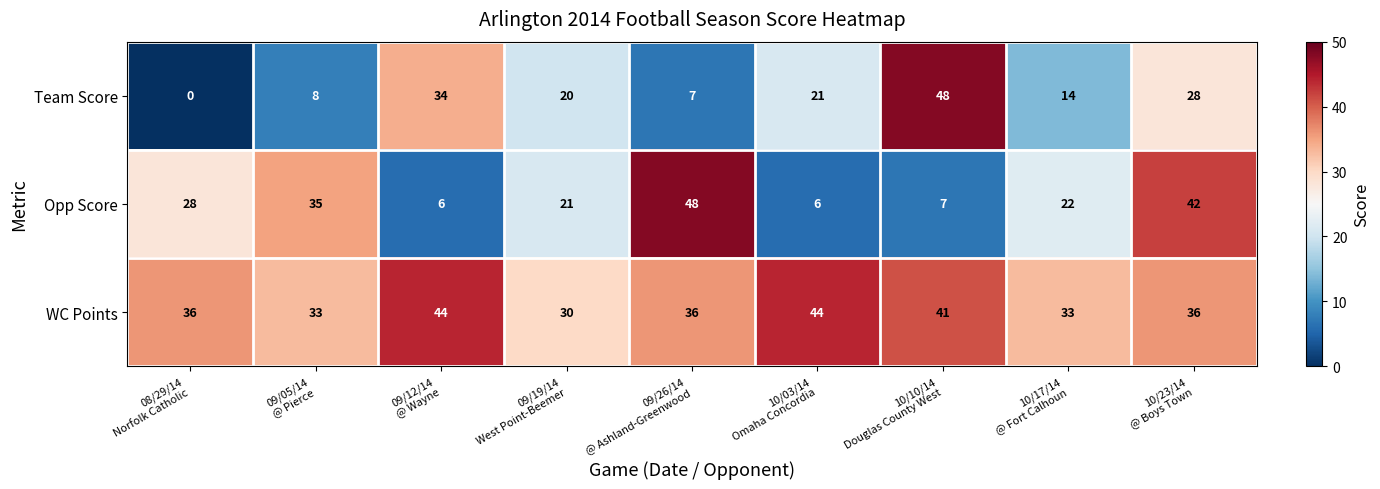

What is the highest value of the Team Score series?

48